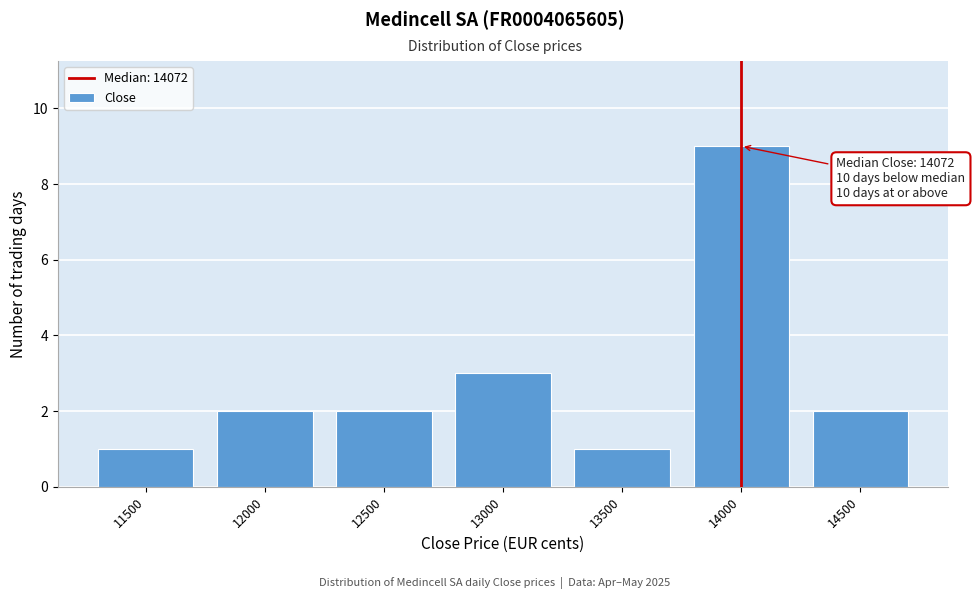

Reading right to left, list all the values displayed in this chart.

14500=2	14000=9	13500=1	13000=3	12500=2	12000=2	11500=1